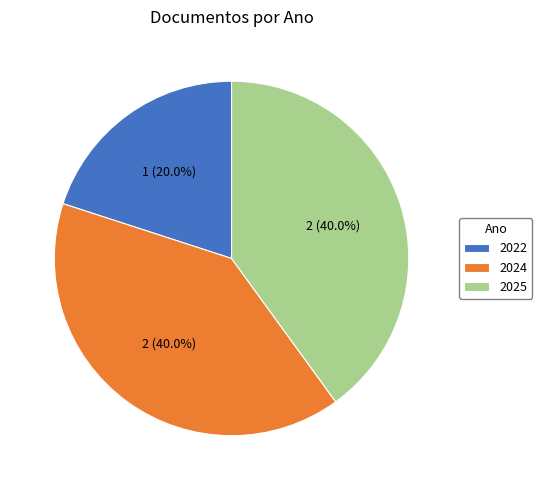

Does 2024 represent more than half of the total?

No